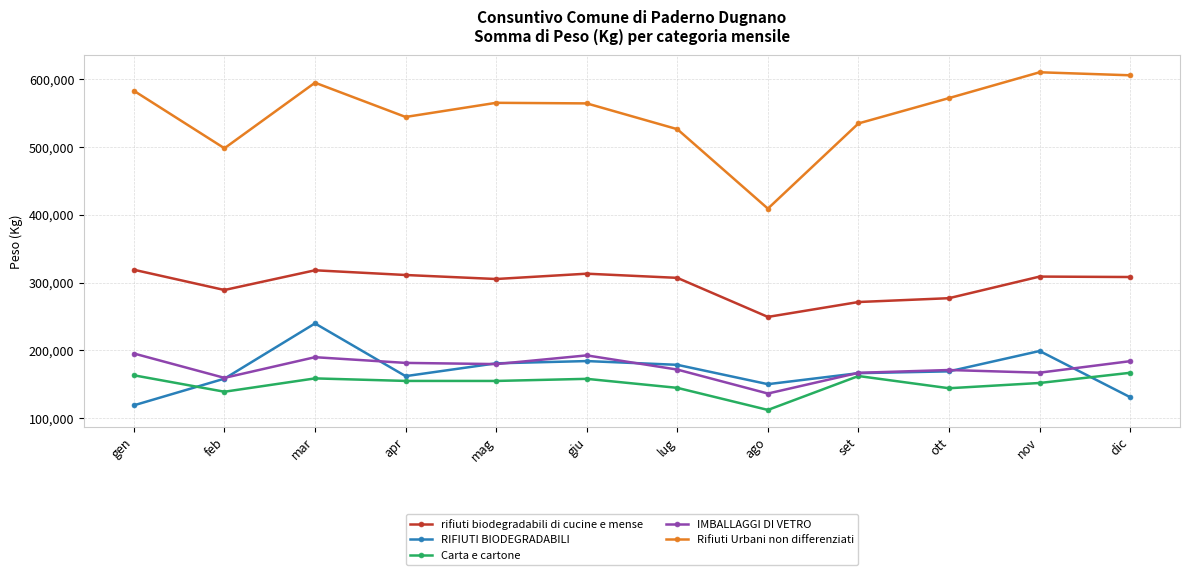

What are all the series names shown in the legend?

rifiuti biodegradabili di cucine e mense, RIFIUTI BIODEGRADABILI, Carta e cartone, IMBALLAGGI DI VETRO, Rifiuti Urbani non differenziati